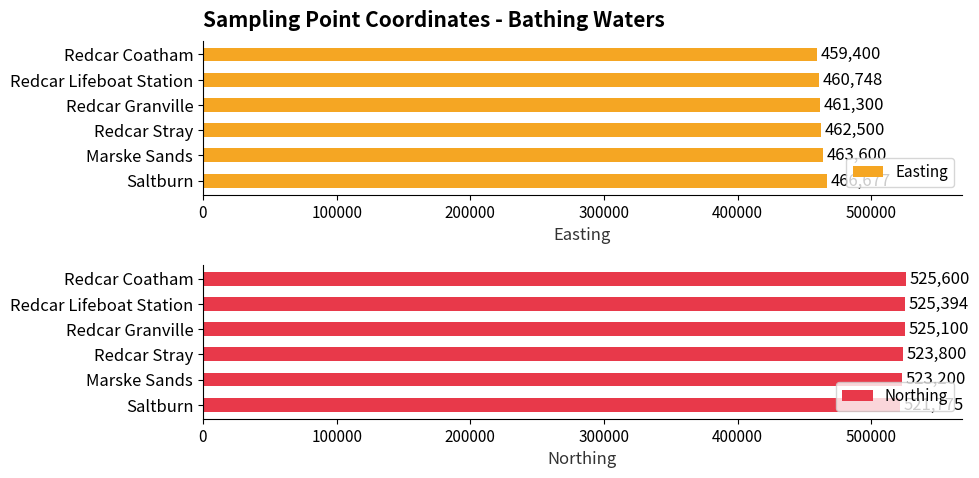

Is it true that Northing equals 770459 at 200000?

False